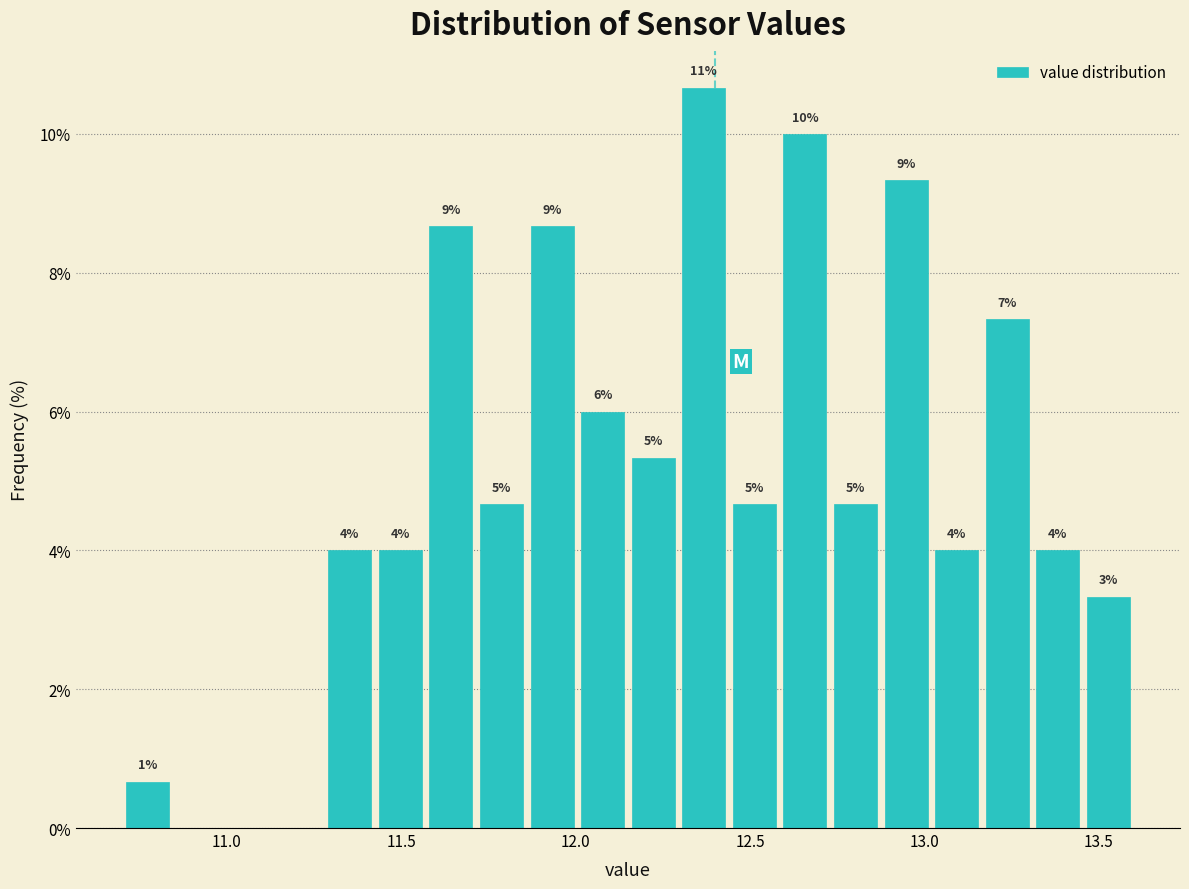

Around what value on the x-axis is the tallest bar? Give the approximate position of its centre, as read against the axis.

12.35